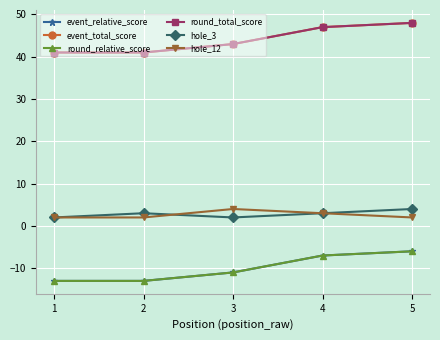

Rank the series at 3 from lowest to highest value.

event_relative_score, round_relative_score, hole_3, hole_12, event_total_score, round_total_score